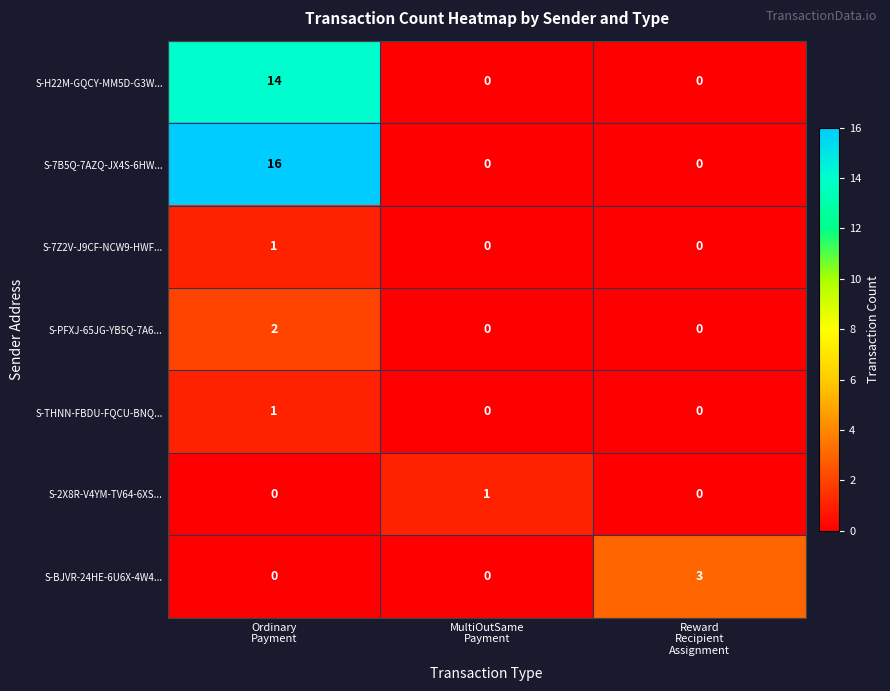

Which series has the largest total across all categories?

S-7B5Q-7AZQ-JX4S-6HW...